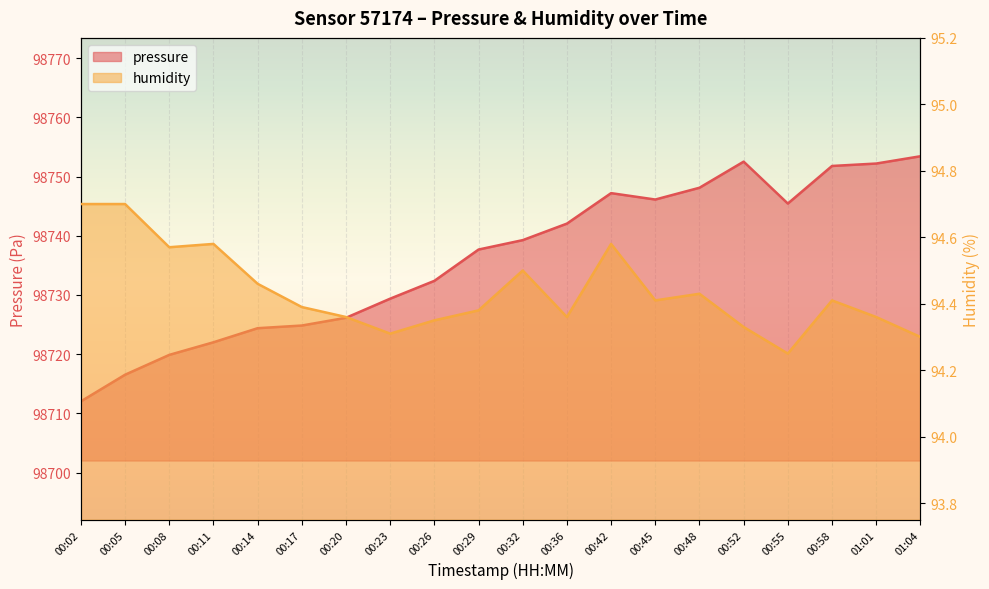

At how many categories does at least one series exceed 30499?

20